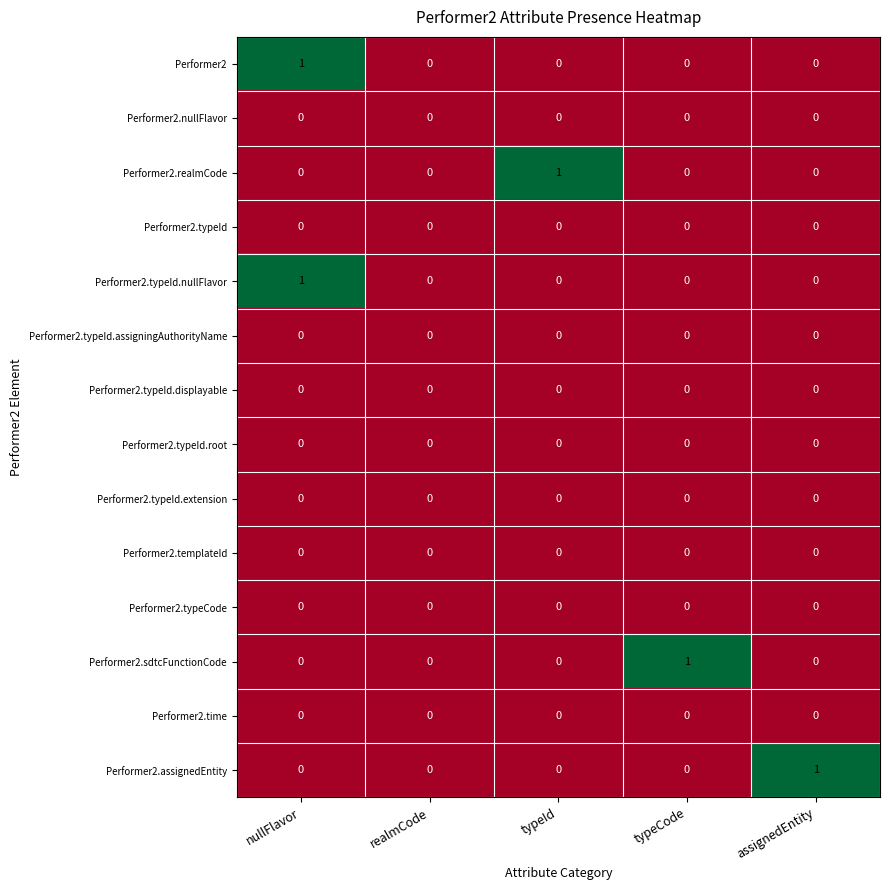

At which category is the sum across all series the highest?

nullFlavor